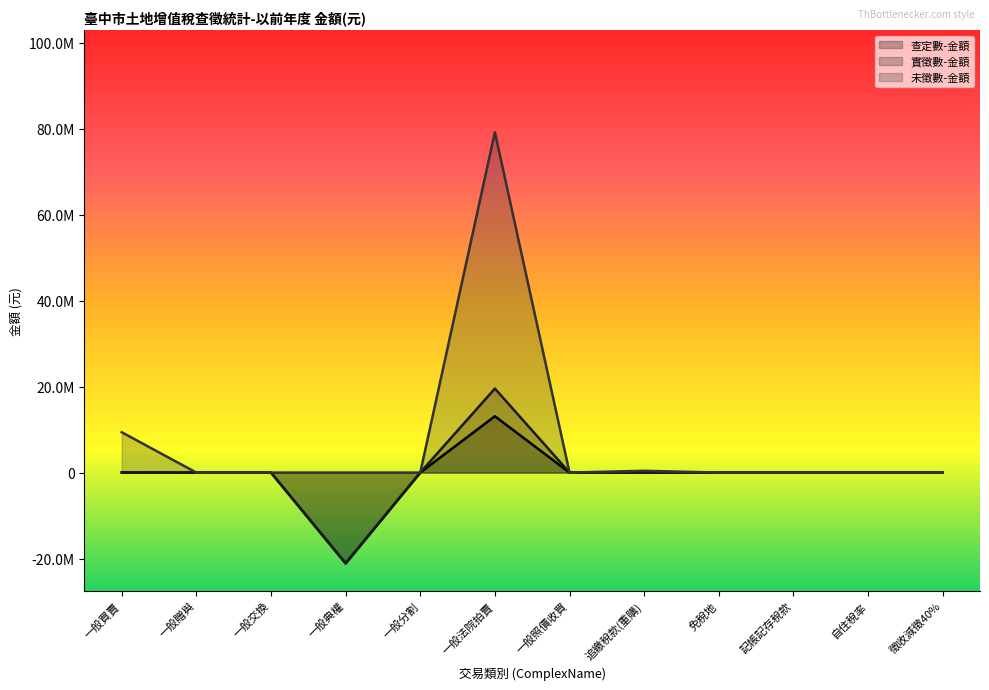

True or false: 查定數-金額 and 實徵數-金額 intersect in this chart.

False